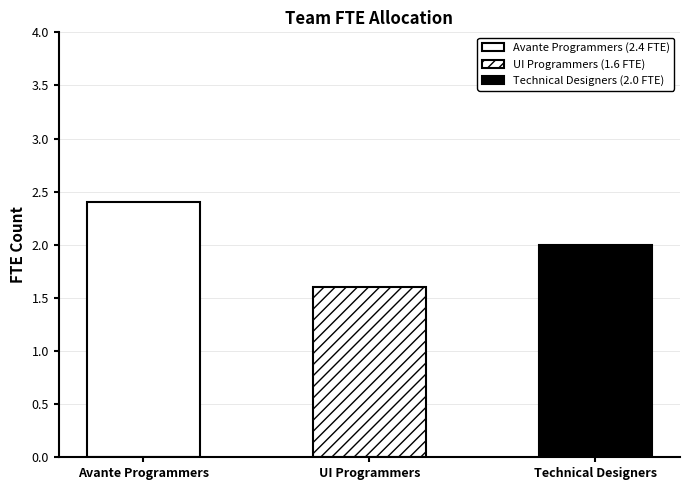

How many bars are there in total?

3